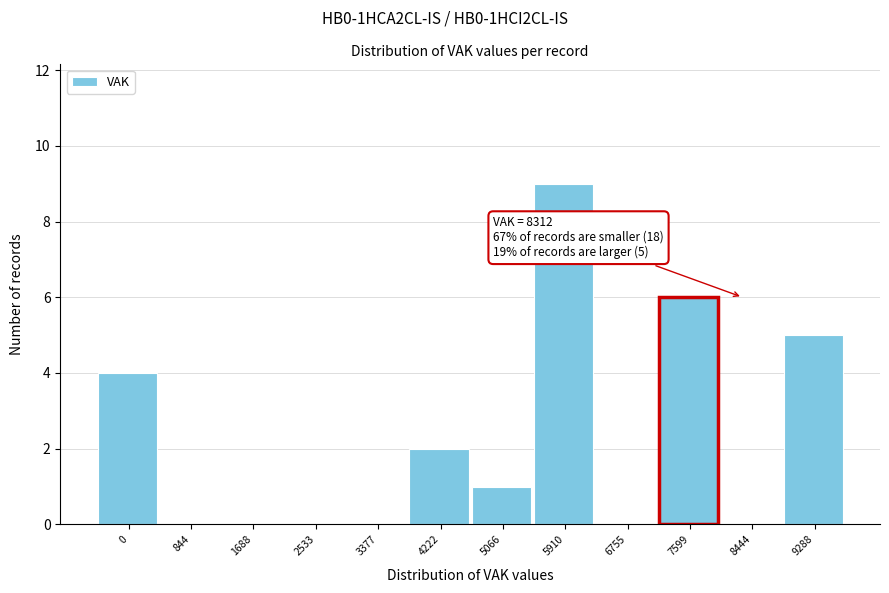

Reading right to left, what are all the values shown in this chart?

9288=5	8444=0	7599=6	6755=0	5910=9	5066=1	4222=2	3377=0	2533=0	1688=0	844=0	0=4